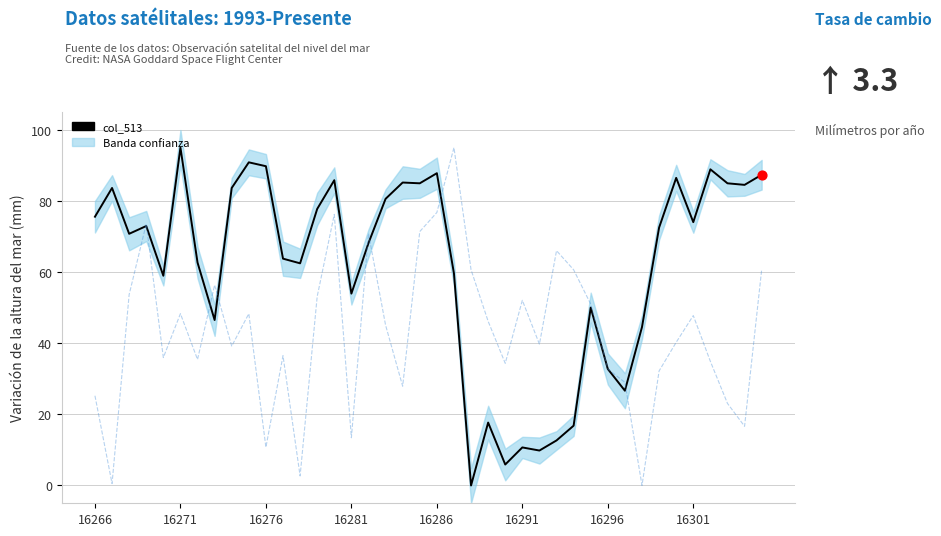

Which series has the largest total across all categories?

col_513